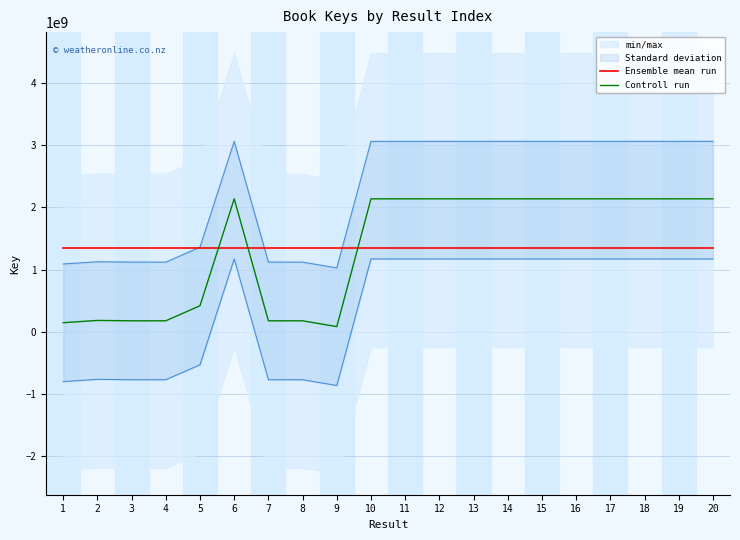

At how many categories does at least one series exceed 580578090?

20